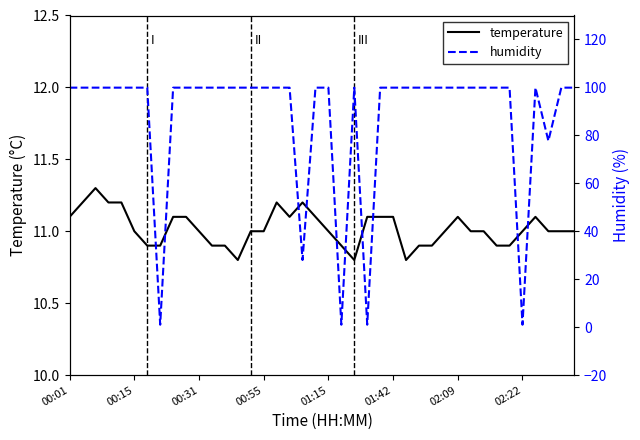

How many lines are shown in the chart?

2